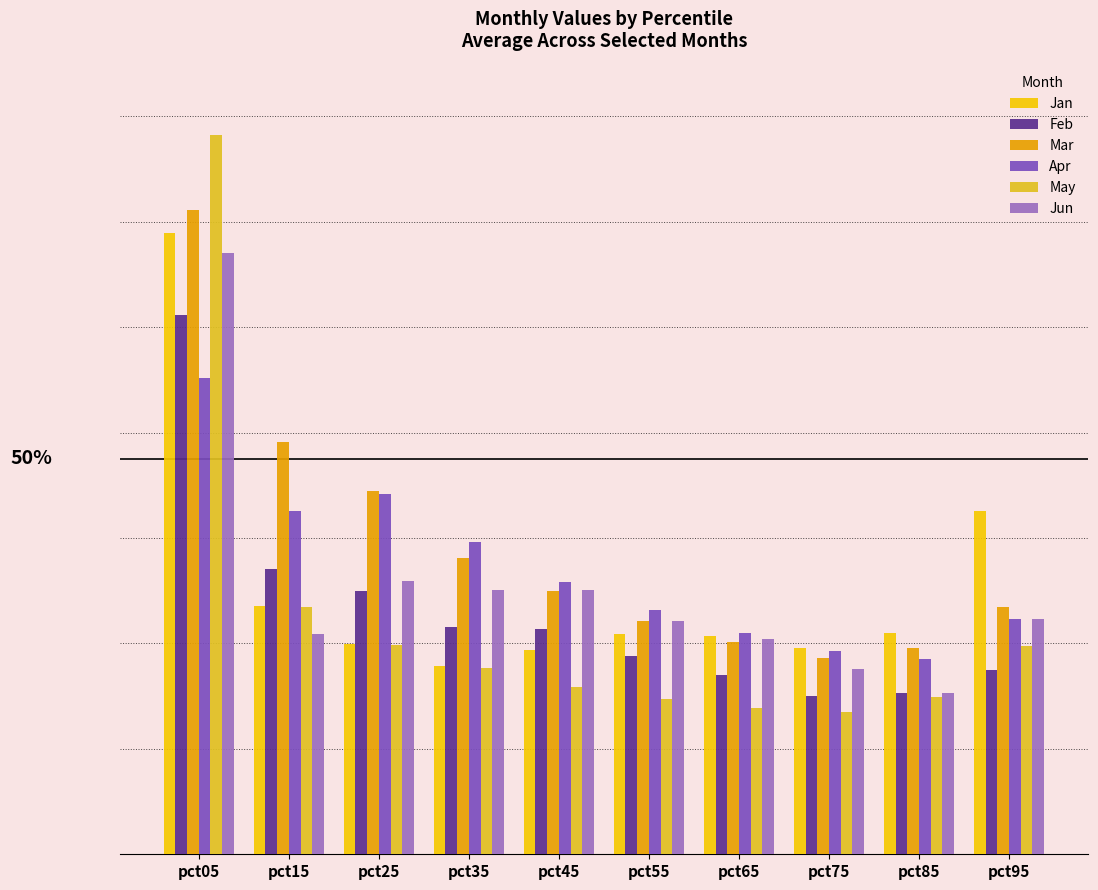

What is the maximum value for Jun?

1.1